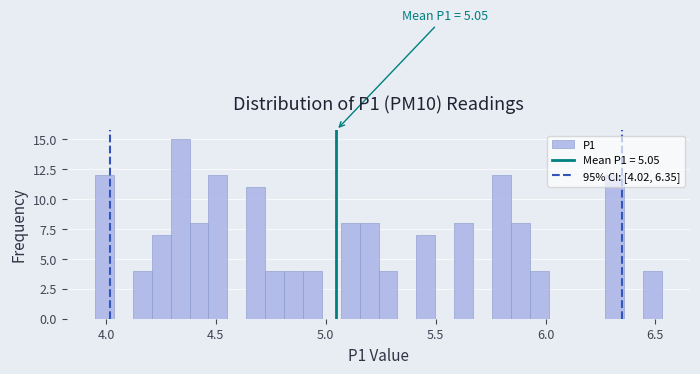

Around what value on the x-axis is the tallest bar? Give the approximate position of its centre, as read against the axis.

4.35